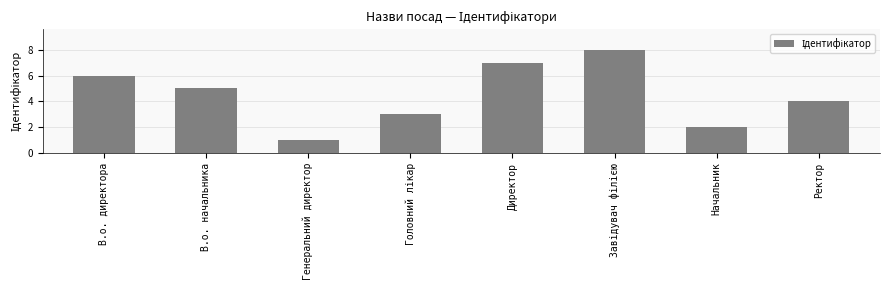

What is the difference between the maximum and minimum values?

7